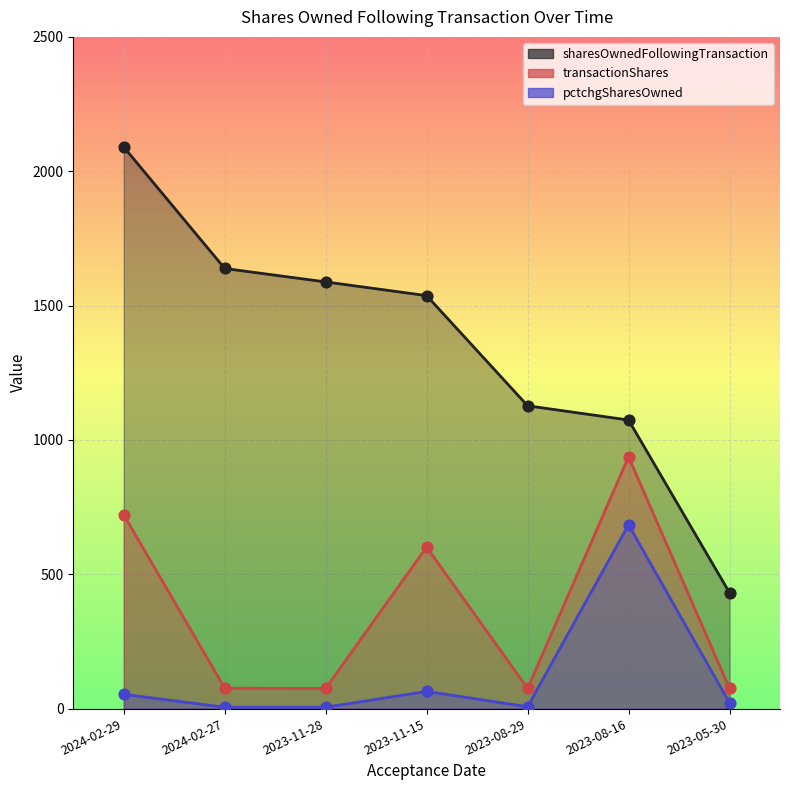

Which series has the largest total across all categories?

sharesOwnedFollowingTransaction